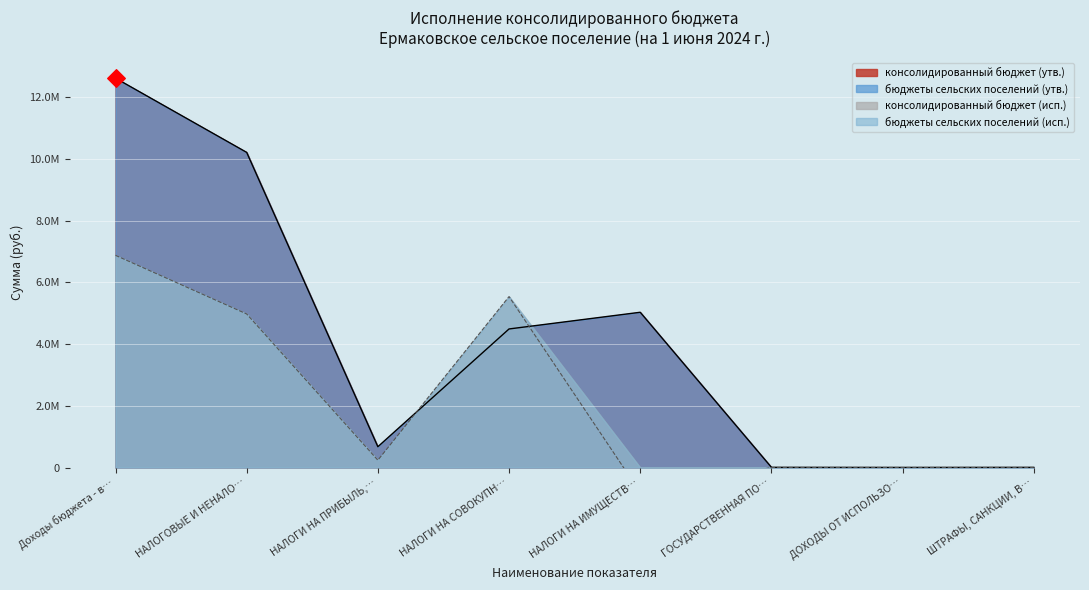

Which series contains the highest Y value?

бюджеты сельских поселений (утв.)